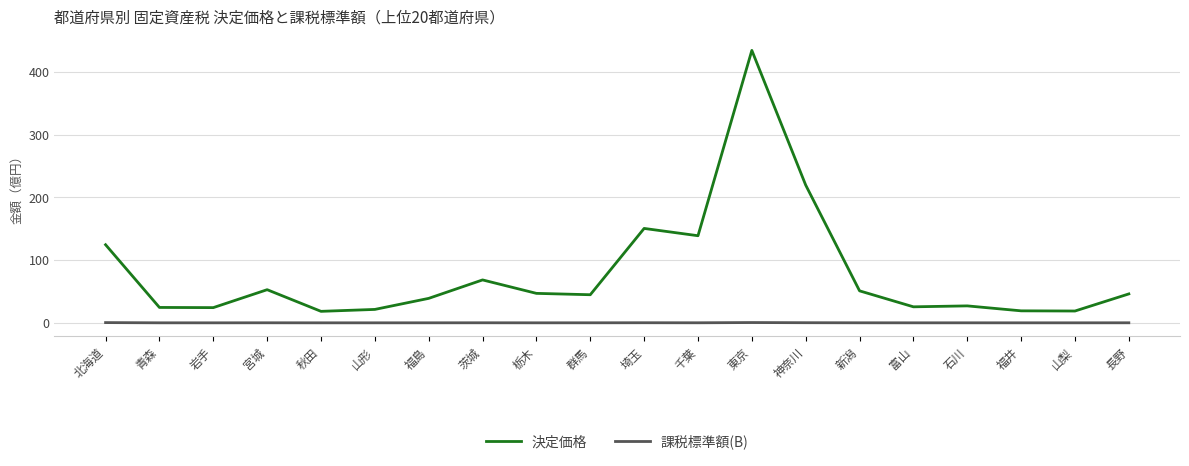

In 課税標準額(B), how many points are lower than both neighbors (excluding endpoints)?

6